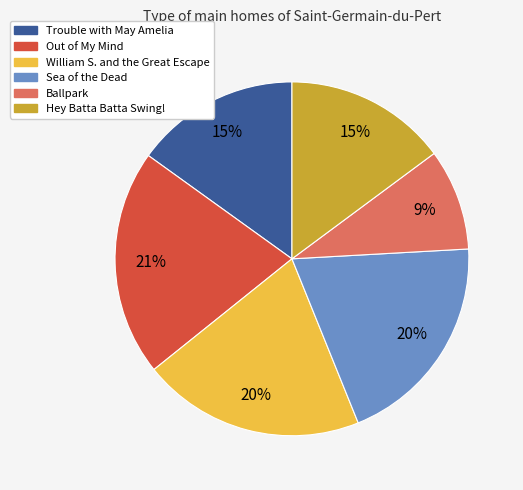

To the nearest percent, what is the difference between the Sea of the Dead and Hey Batta Batta Swing! slice percentages?

5%